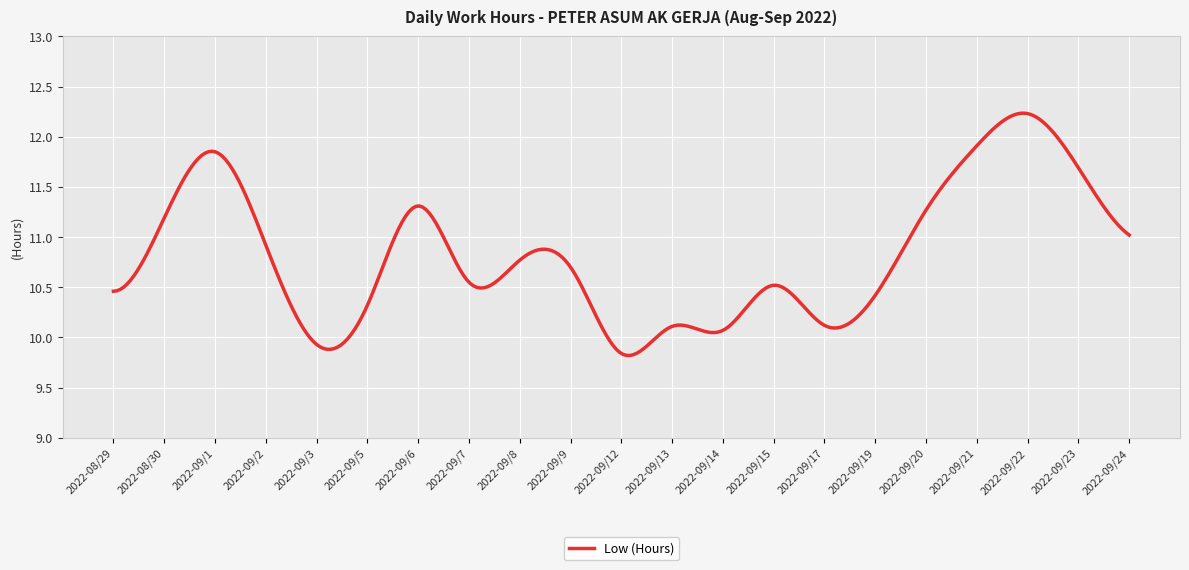

What is the difference between the maximum and minimum values?

2.4